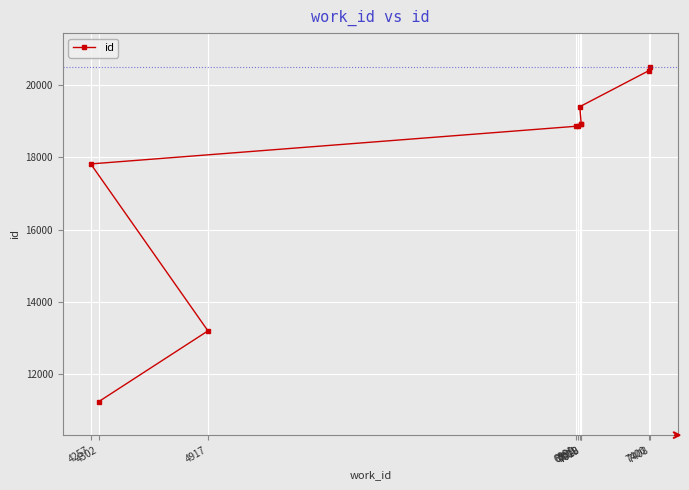

What is the difference between the maximum and minimum values?

9285